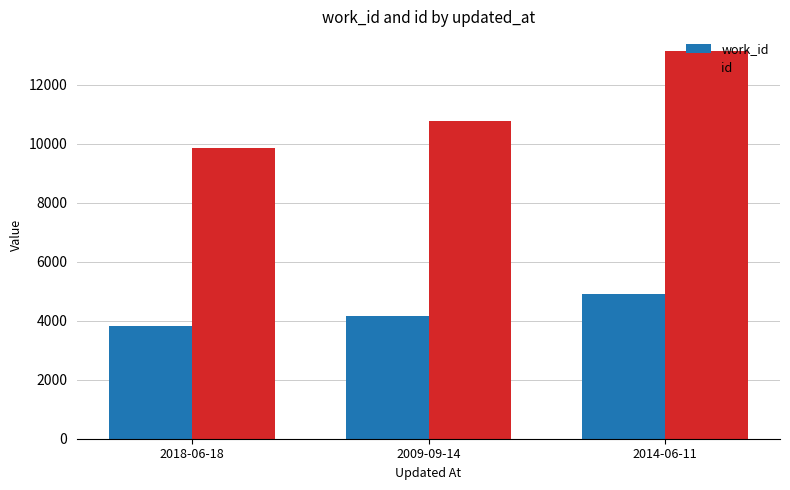

What is the difference between the maximum and second lowest values in the work_id series?

734